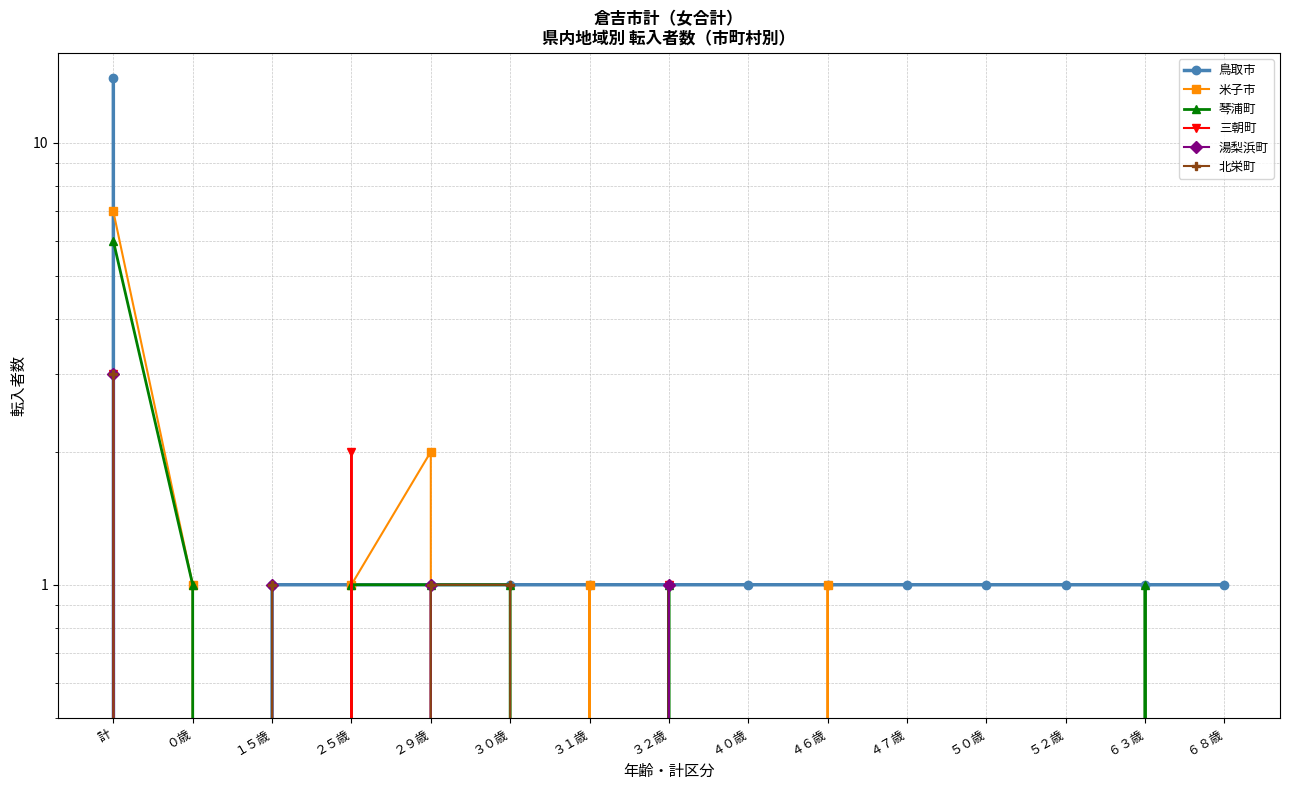

Reading left to right, what are all the values shown in this chart?

鳥取市: 14	0	1	1	1	1	1	1	1	1	1	1	1	1	1
米子市: 7	1	0	1	2	0	1	0	0	1	0	0	0	0	0
琴浦町: 6	1	0	1	1	1	0	1	0	0	0	0	0	1	0
三朝町: 3	0	0	2	0	0	0	1	0	0	0	0	0	0	0
湯梨浜町: 3	0	1	0	1	0	0	1	0	0	0	0	0	0	0
北栄町: 3	0	1	0	1	1	0	0	0	0	0	0	0	0	0